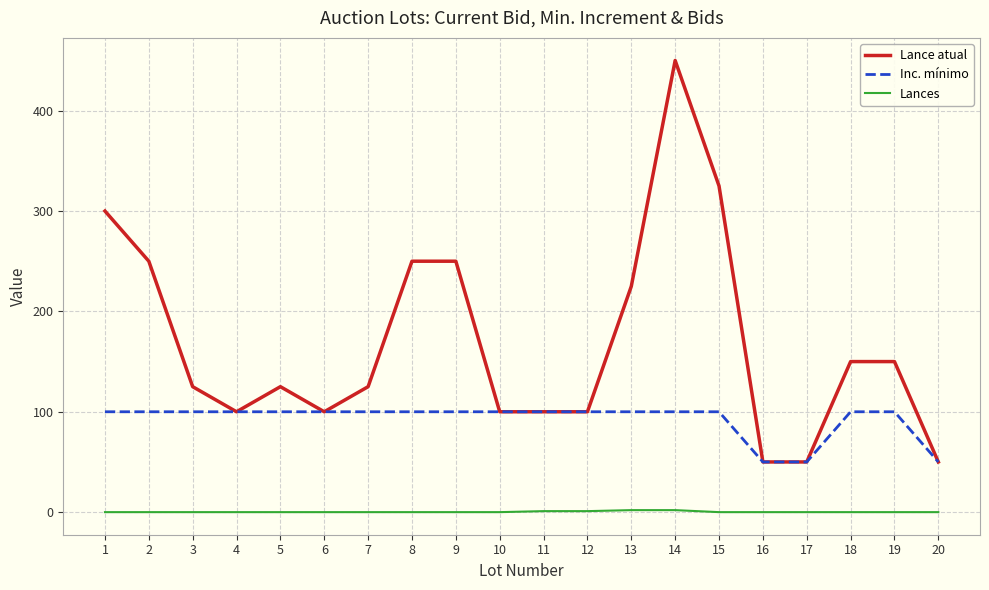

Does the chart display data point markers on the line(s)?

No